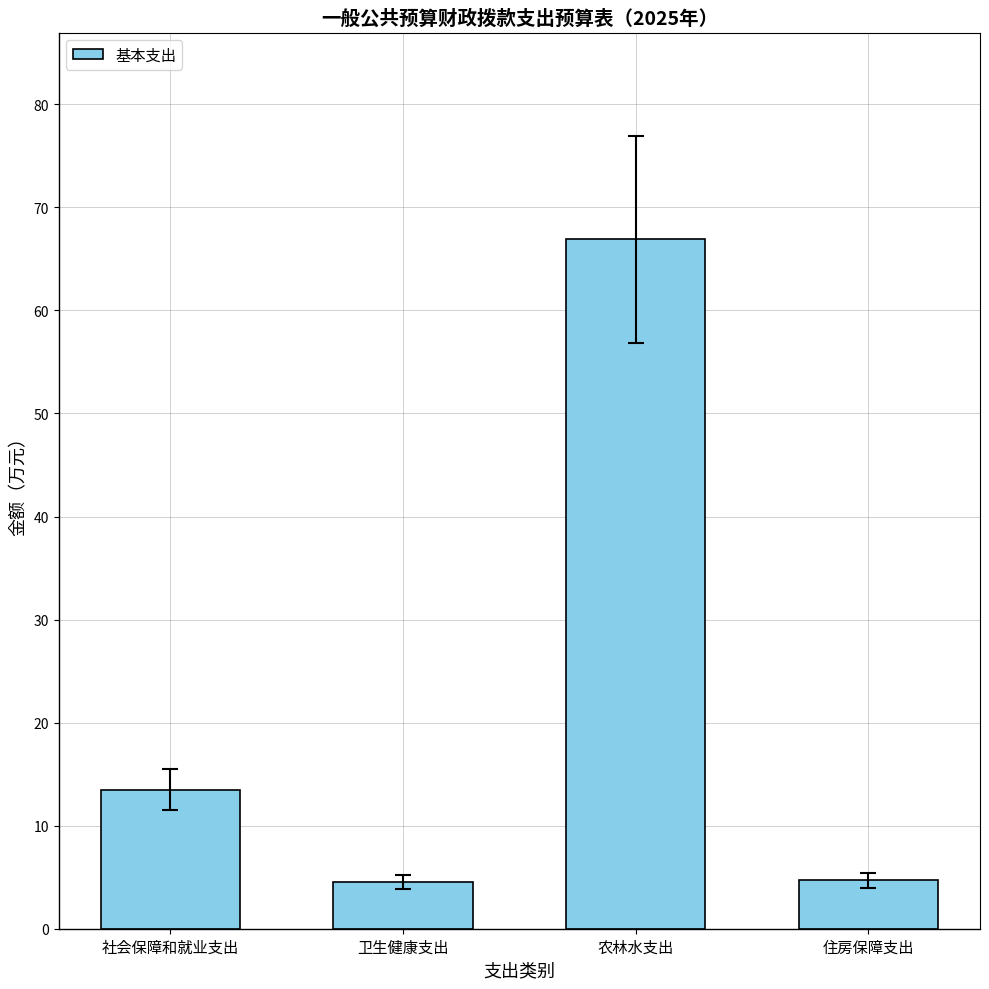

Read the value at 社会保障和就业支出.

13.5